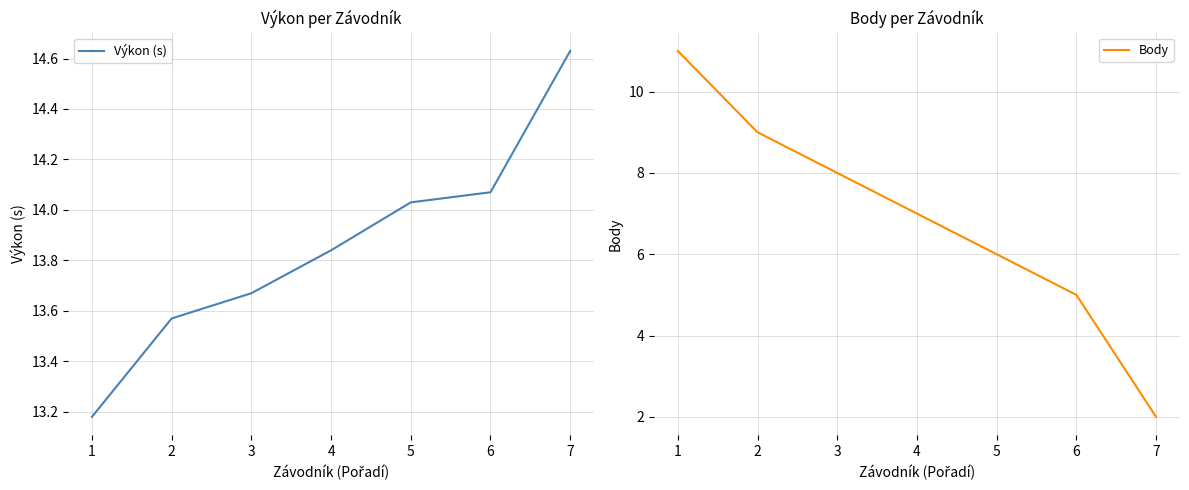

What is the difference between the highest and lowest values at 6?

9.1